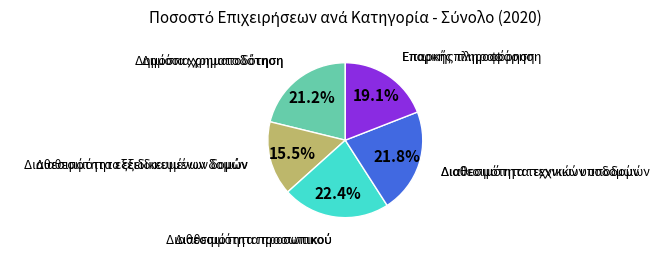

To the nearest percent, what is the difference between the largest and smallest slice percentages?

7%